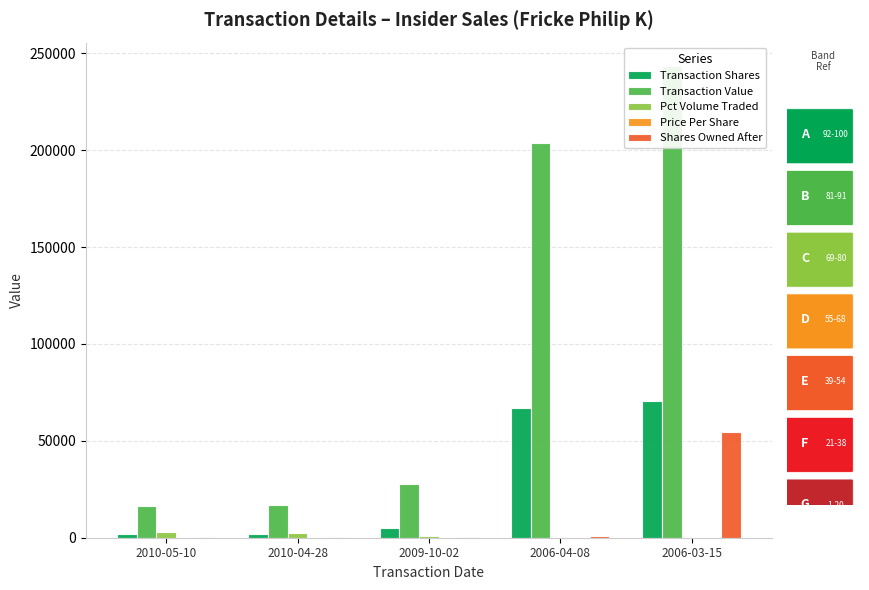

What is the difference between the Transaction Shares values at 2006-03-15 and 2010-05-10?

68500.0